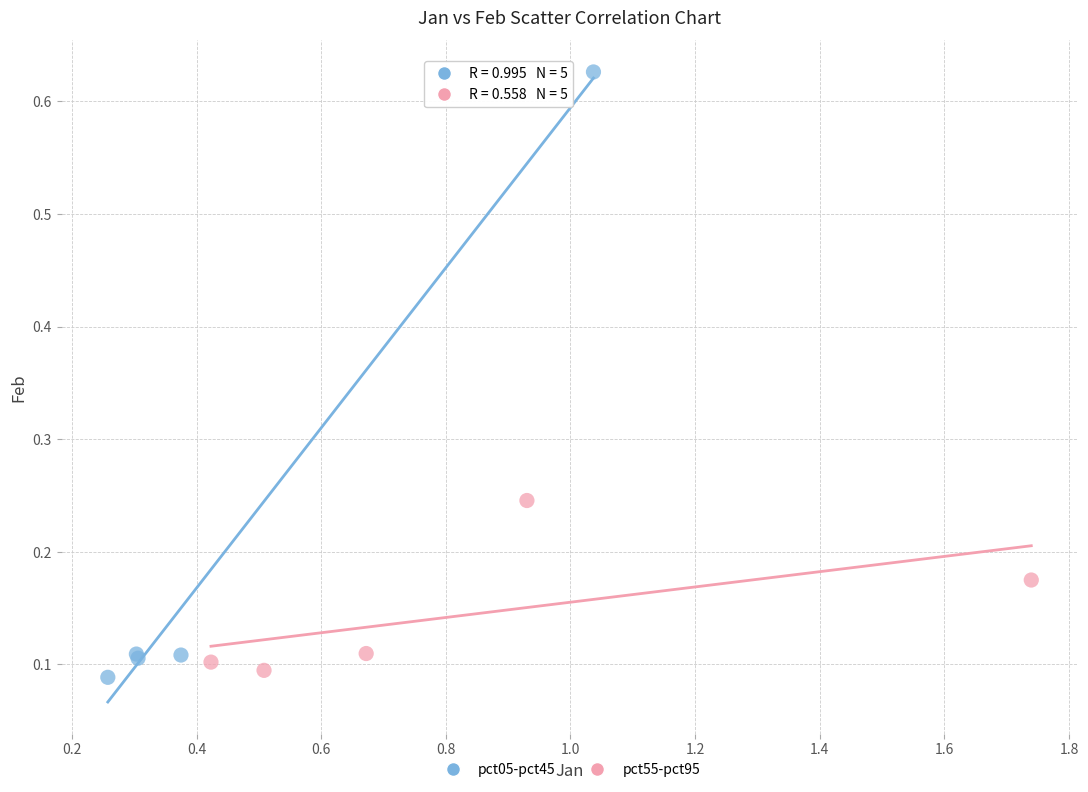

Which series has the largest Y range (max minus min)?

pct05-pct45